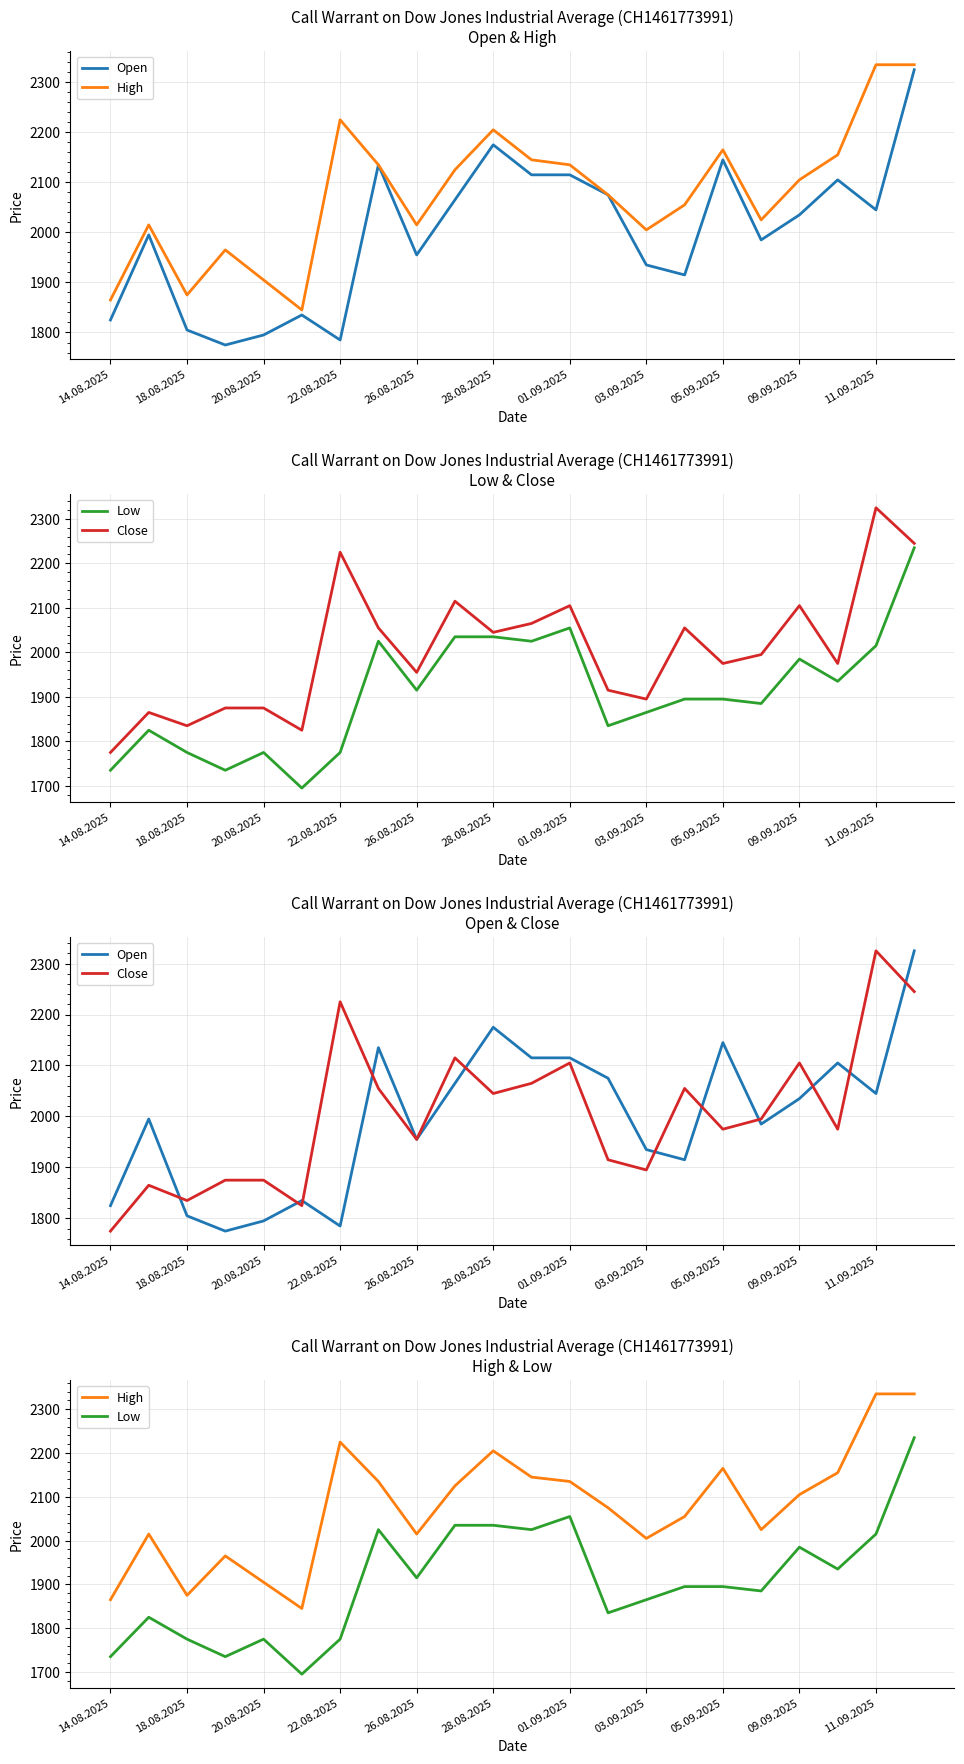

Is it true that Close equals 1975 at 05.09.2025?

True